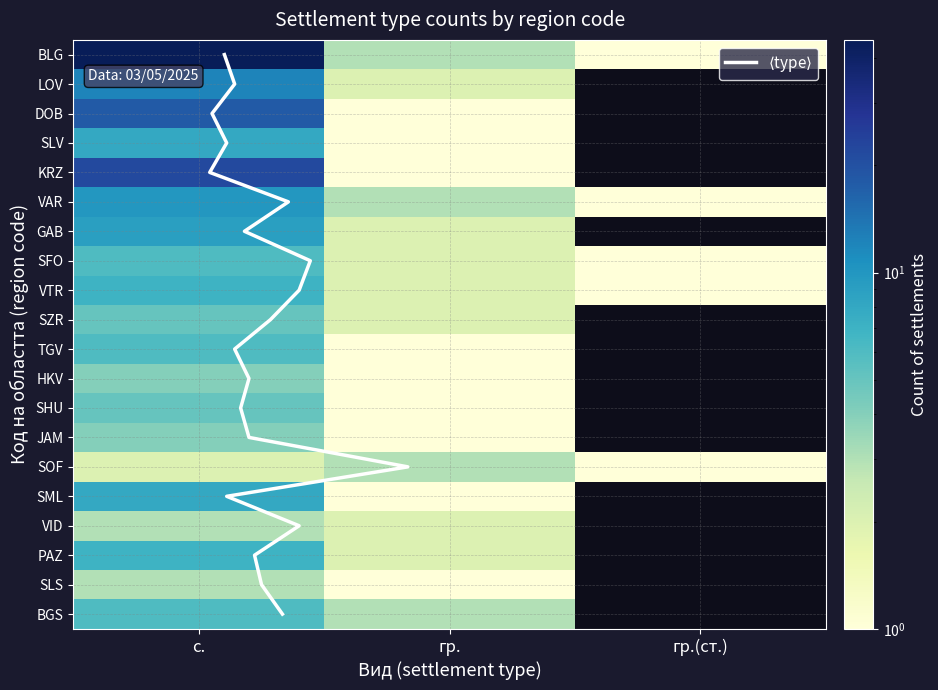

What is the difference between the с. values at PAZ and SFO?

1